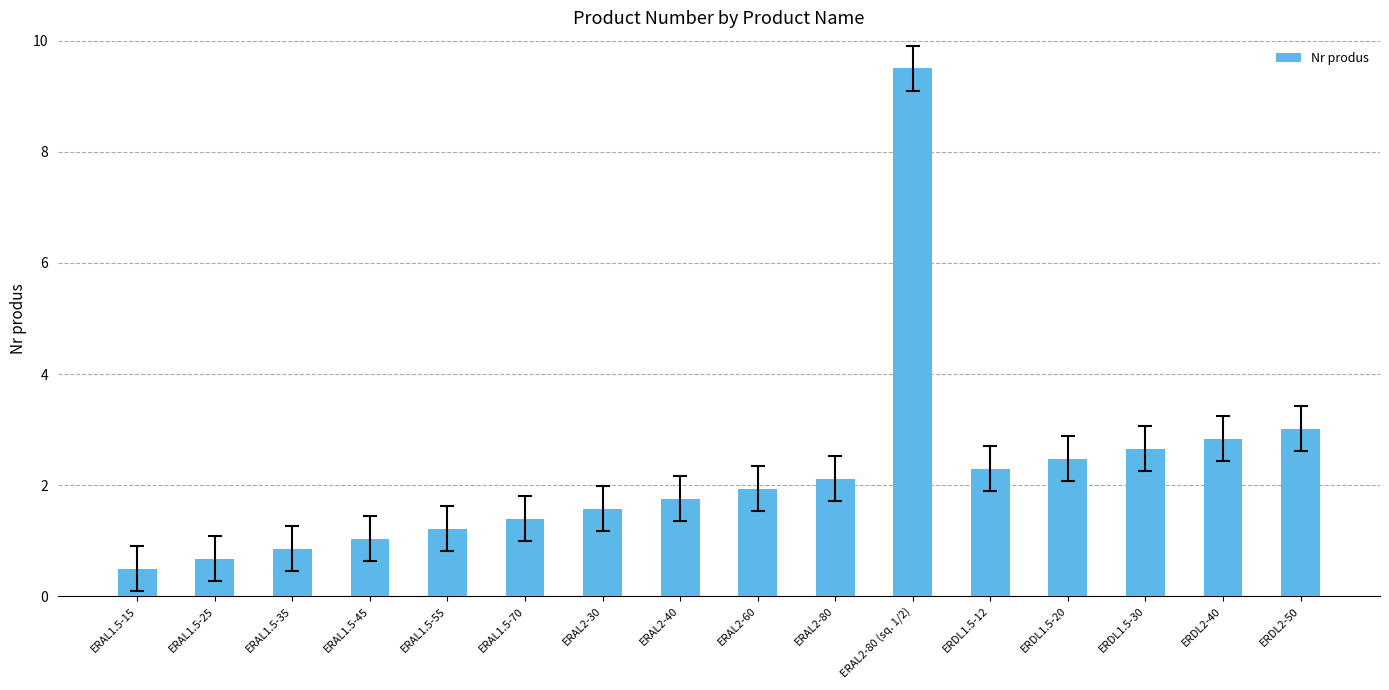

What is the label of the 9th bar from the right?

ERAL2-40